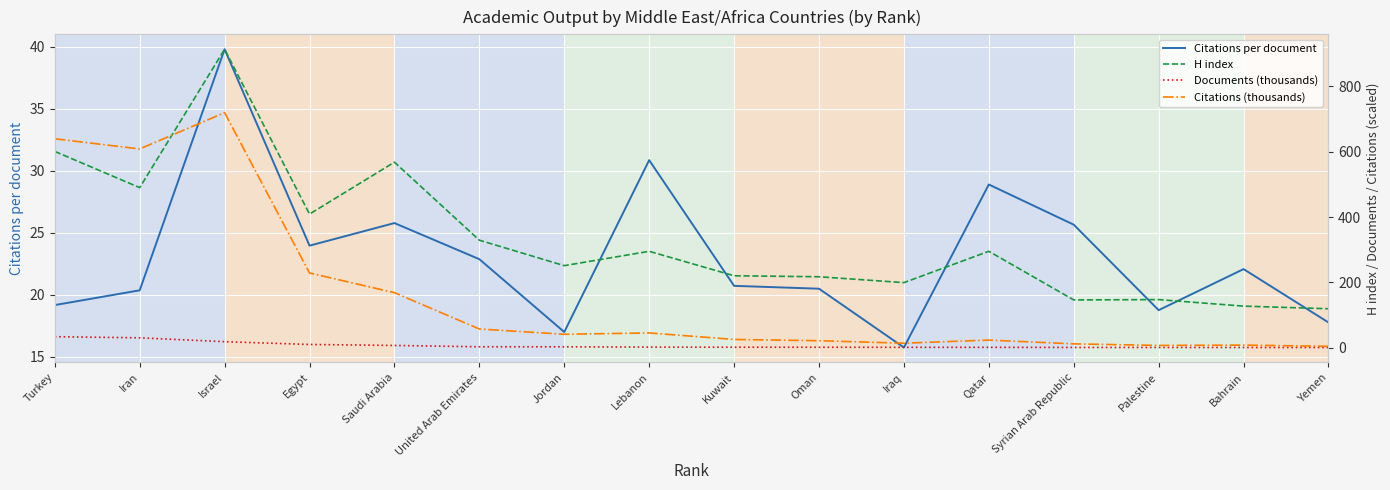

What is the value of the Documents (thousands) point at the 8th from the left?

1.5